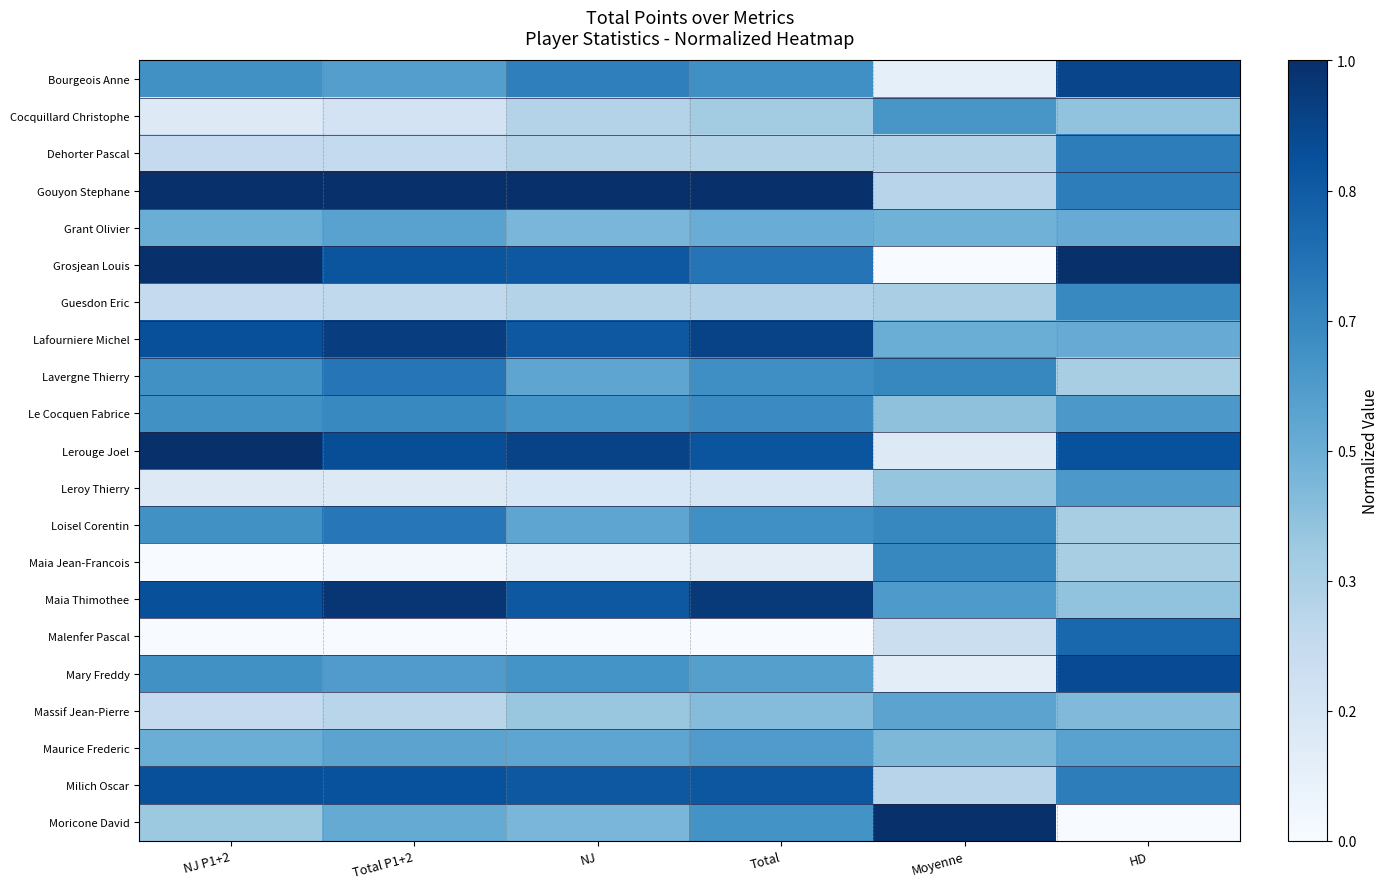

What is the total value across all series at NJ P1+2?

11.1